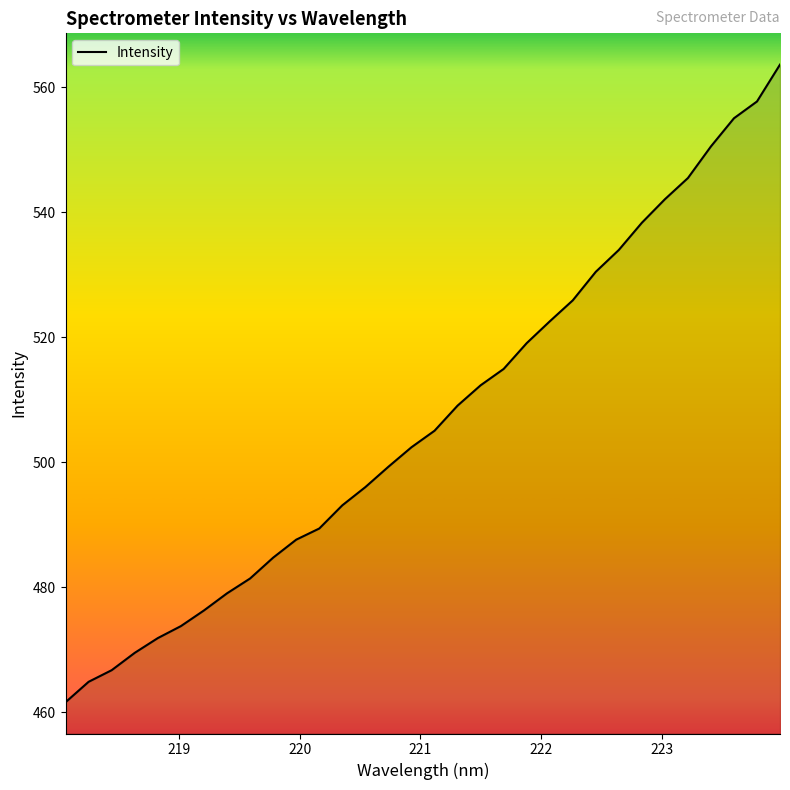

What is the smallest value displayed?

461.6